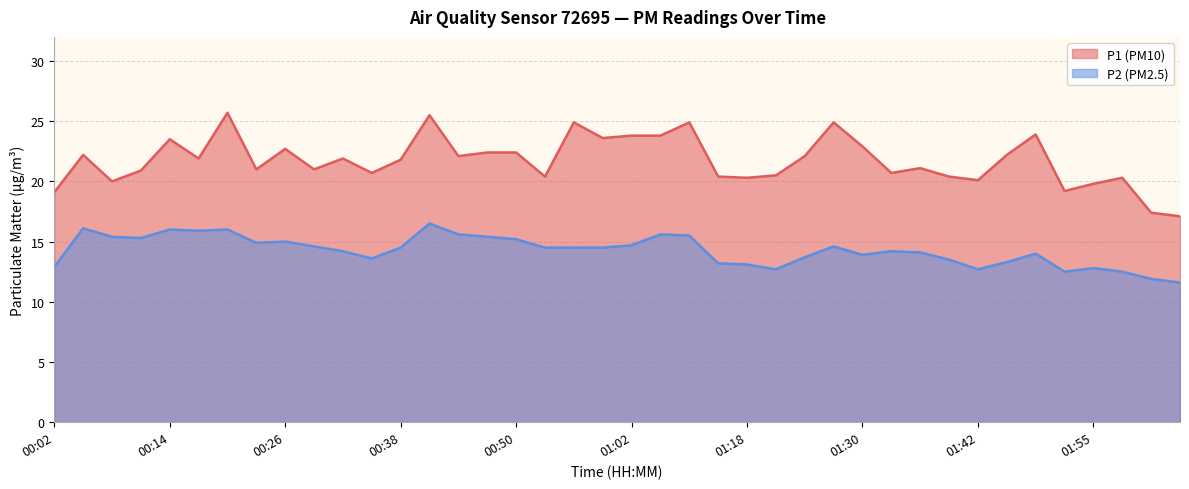

Which category has the lowest value in the P1 series?

02:04